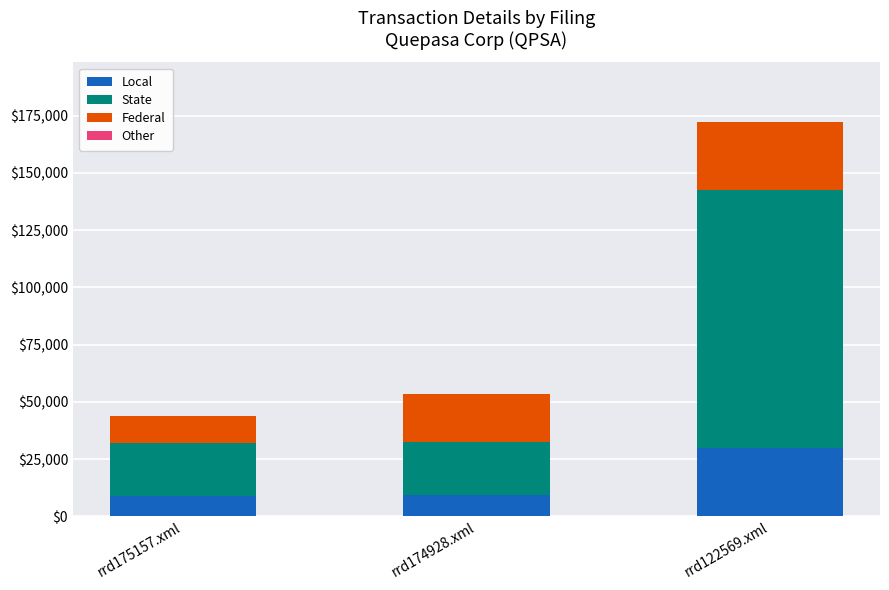

What is the minimum value for Local?

9000